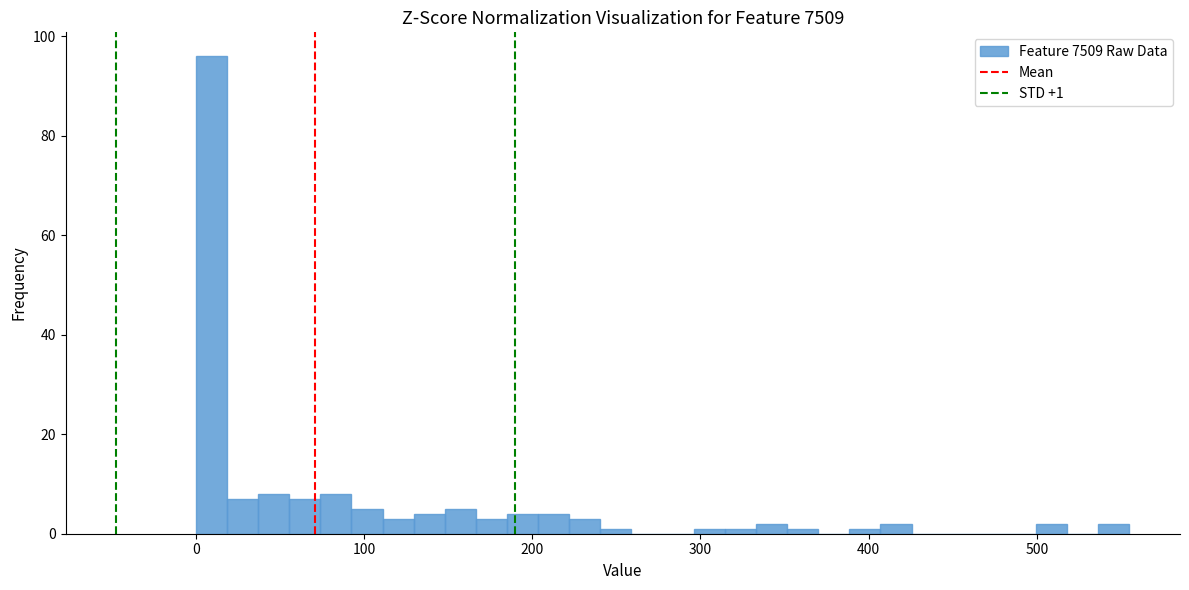

Around what value on the x-axis is the tallest bar? Give the approximate position of its centre, as read against the axis.

10